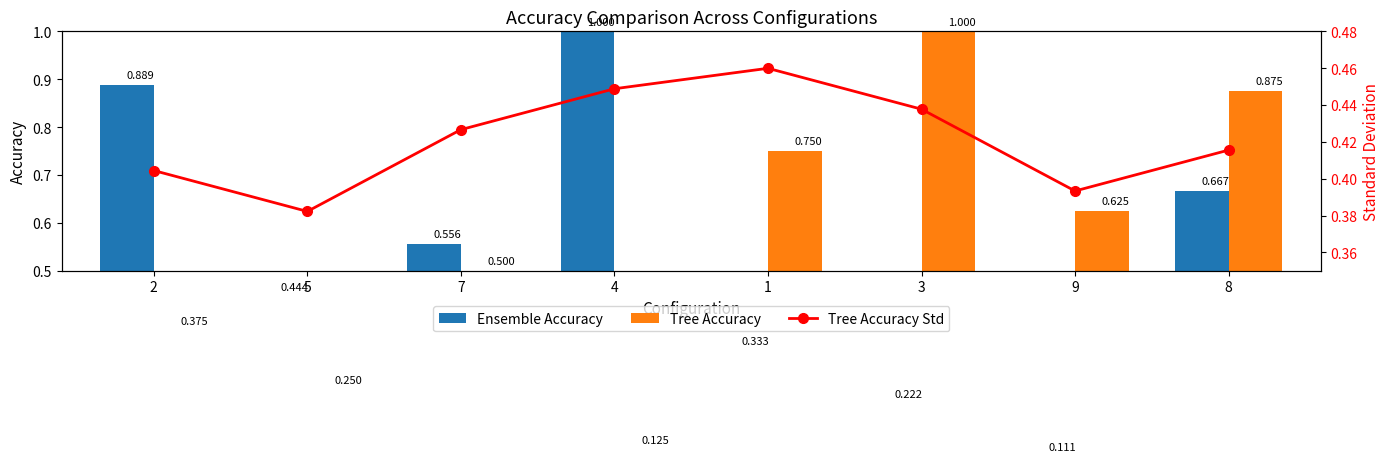

Rank the series by their average value, from lowest to highest.

Tree Accuracy Std, Ensemble Accuracy, Tree Accuracy